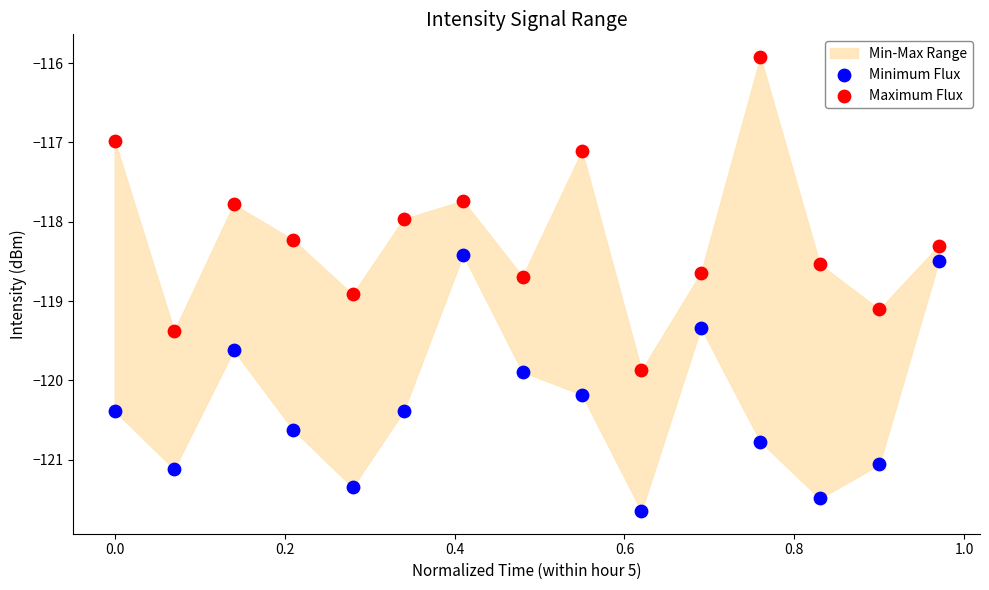

Which series reaches the maximum Y coordinate?

Maximum Flux